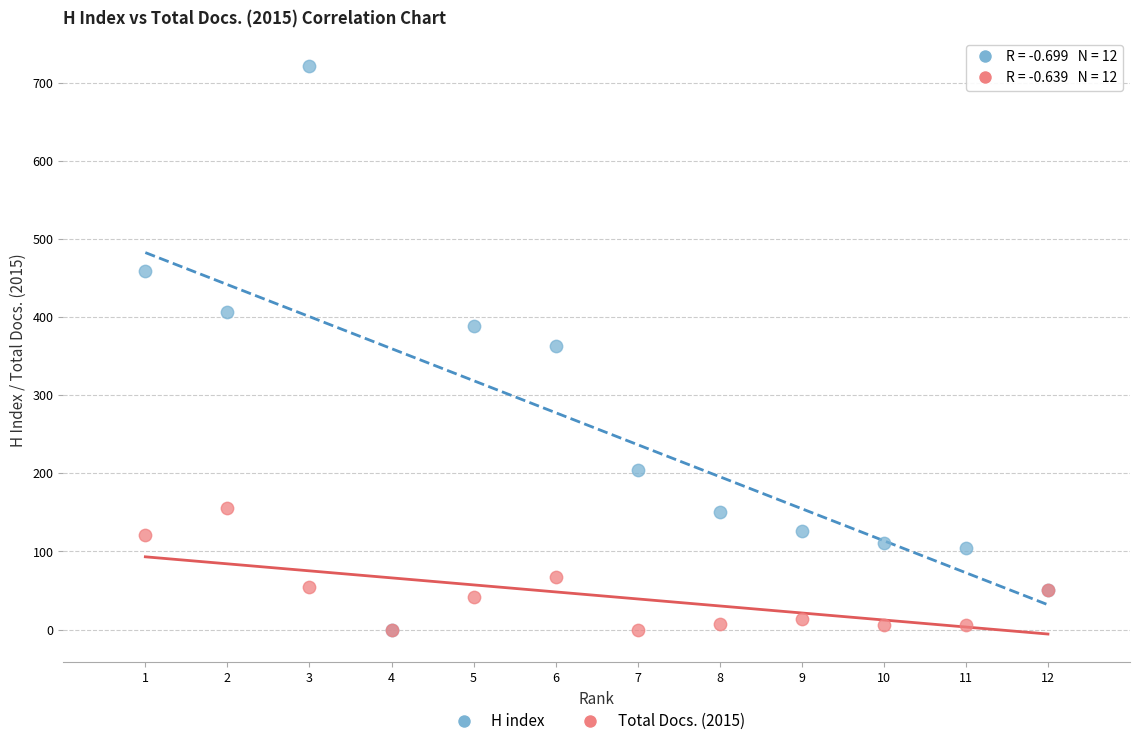

Which series has the largest Y range (max minus min)?

H index